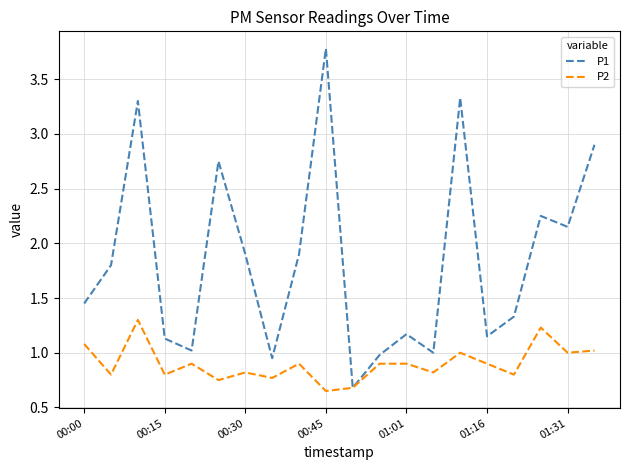

What is the greatest value displayed?

3.8